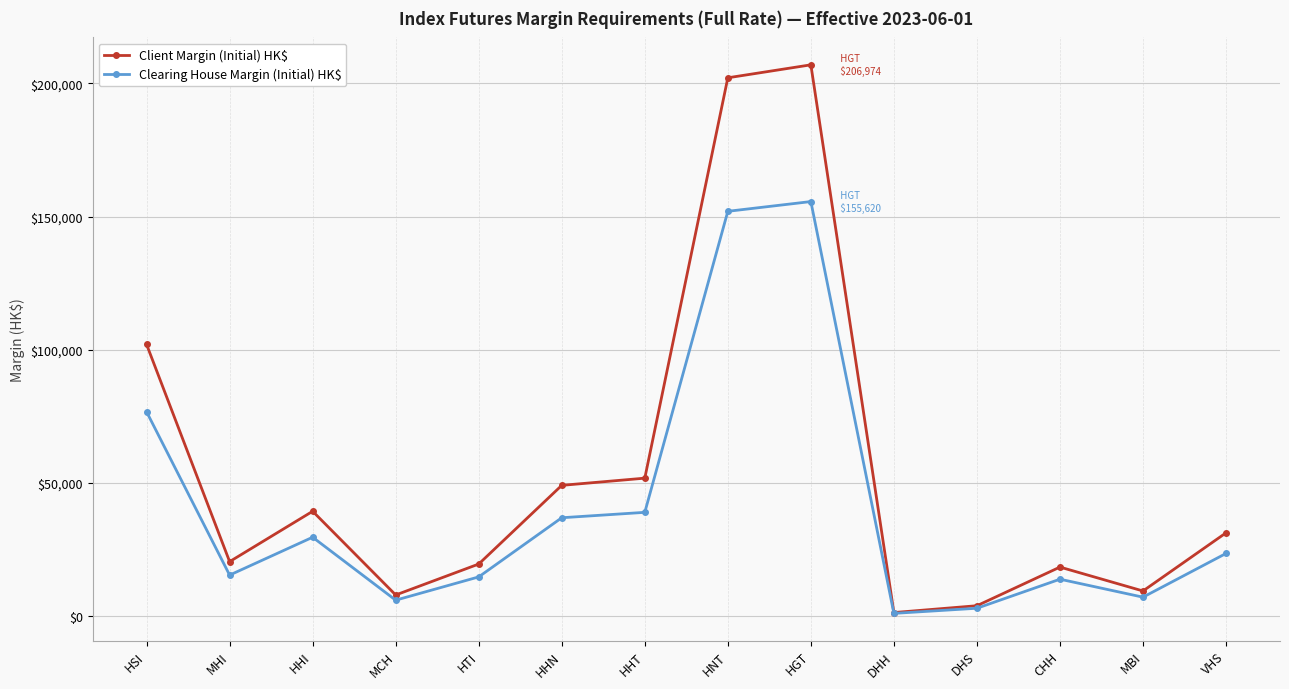

What is the value of the Clearing House Margin (Initial) HK$ point at the 9th from the left?

155620